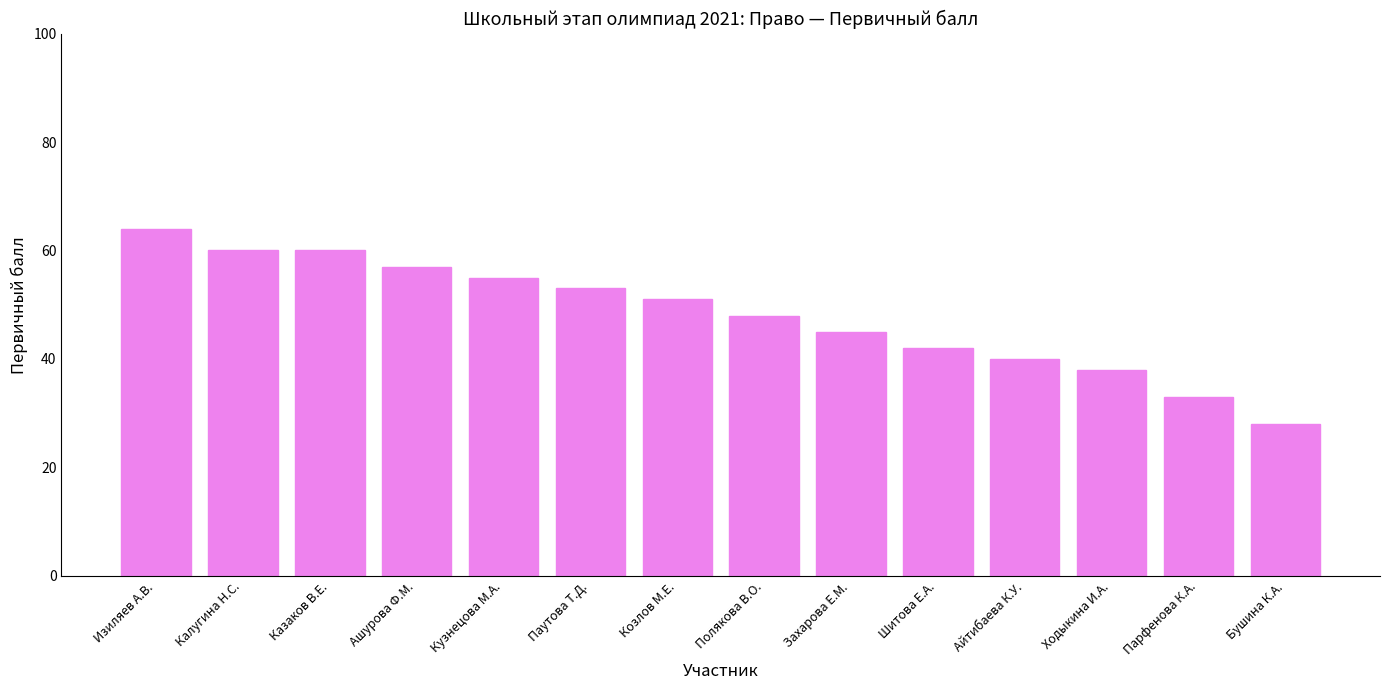

Which label corresponds to the smallest value in the chart?

Бушина К.А.